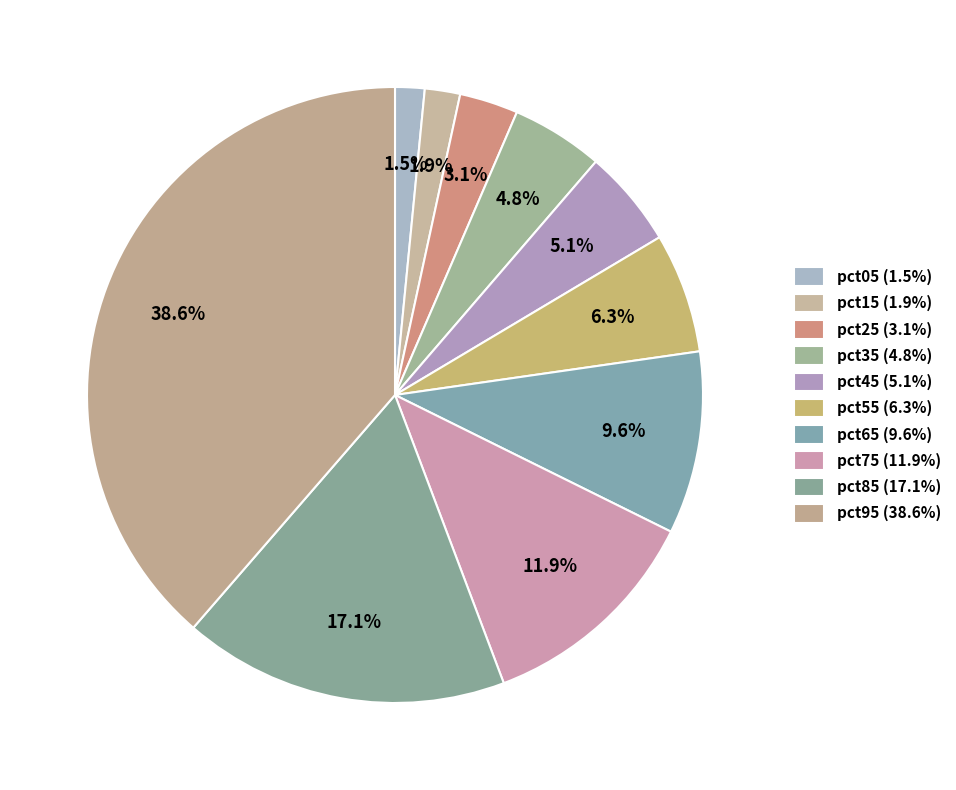

What percentage is the pct35 slice, to the nearest percent?

5%